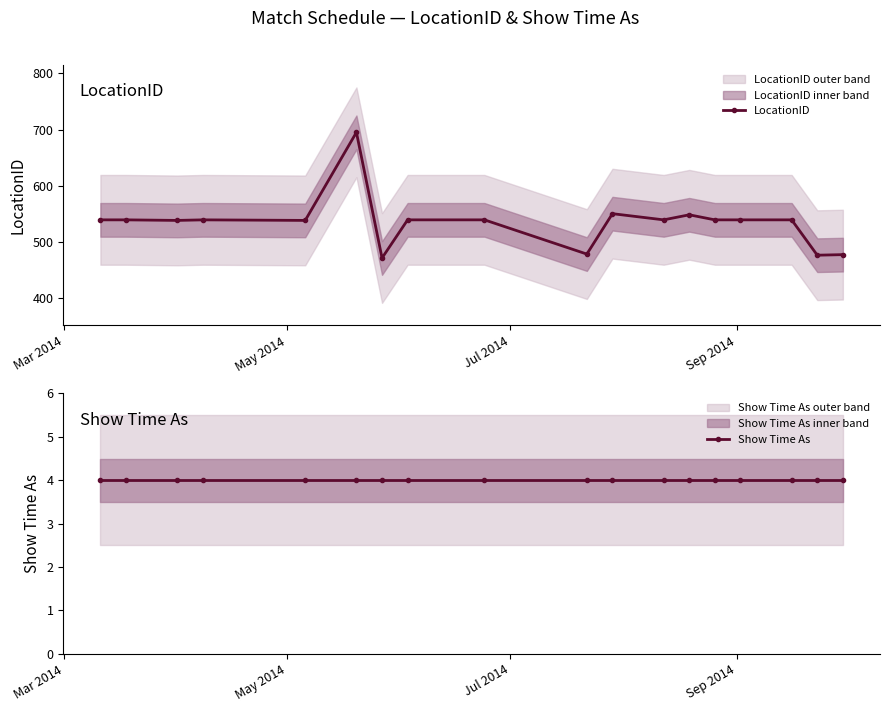

Which category has the lowest value in the Show Time As series?

Mar 2014